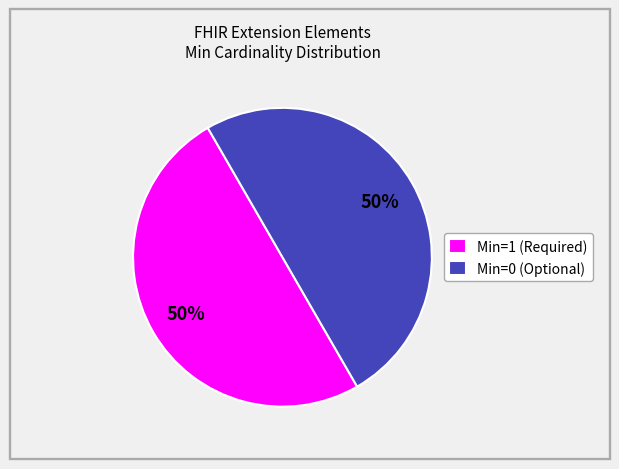

To the nearest percent, what is the combined percentage of Min=1 (Required) and Min=0 (Optional)?

100%